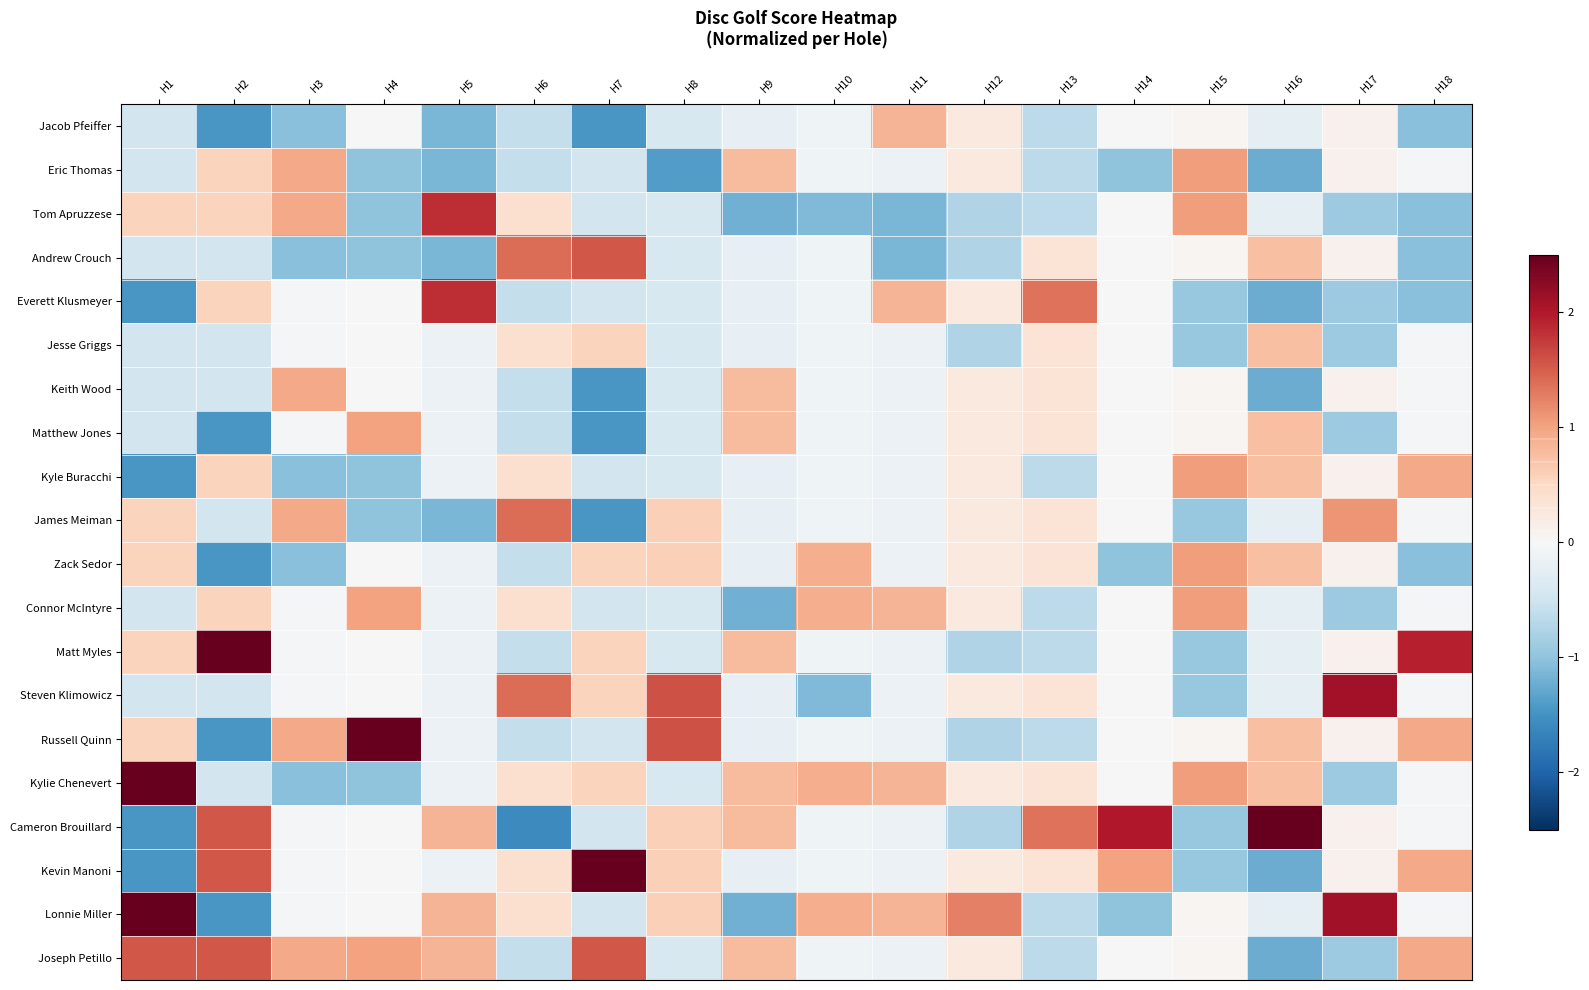

Rank the series at H10 from lowest to highest value.

Tom Apruzzese, Steven Klimowicz, Jacob Pfeiffer, Eric Thomas, Andrew Crouch, Everett Klusmeyer, Jesse Griggs, Keith Wood, Matthew Jones, Kyle Buracchi, James Meiman, Matt Myles, Russell Quinn, Cameron Brouillard, Kevin Manoni, Joseph Petillo, Zack Sedor, Connor McIntyre, Kylie Chenevert, Lonnie Miller